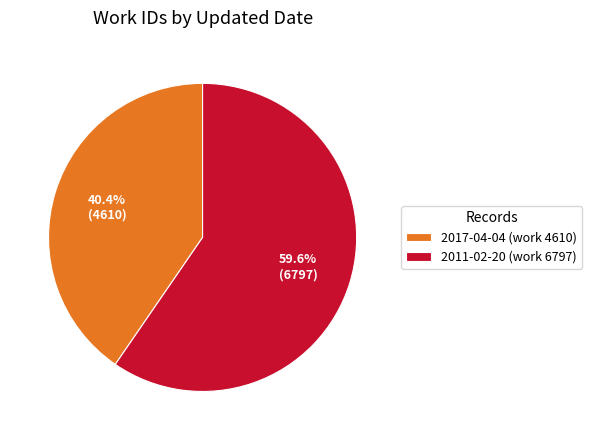

What is the smallest slice in the pie chart?

2017-04-04 (work 4610)